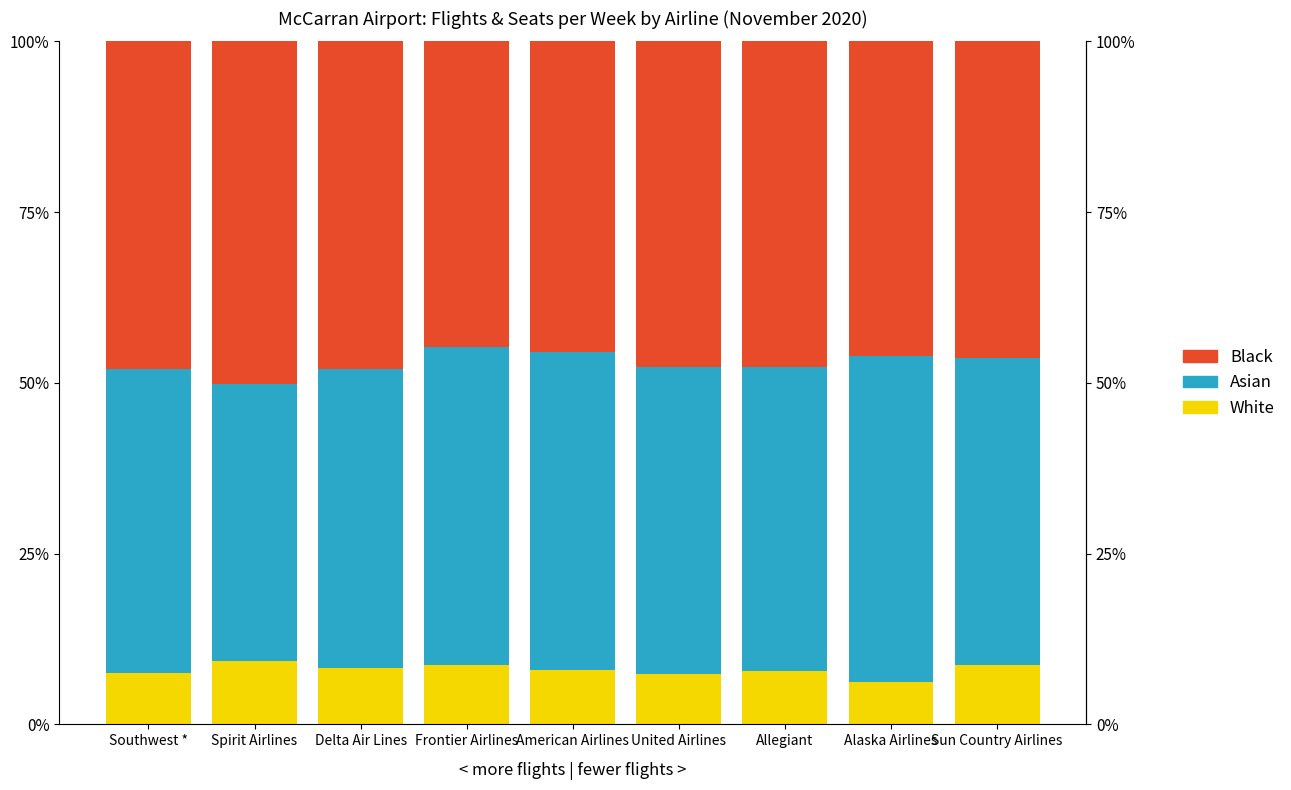

What is the average value of the White series?

8.0